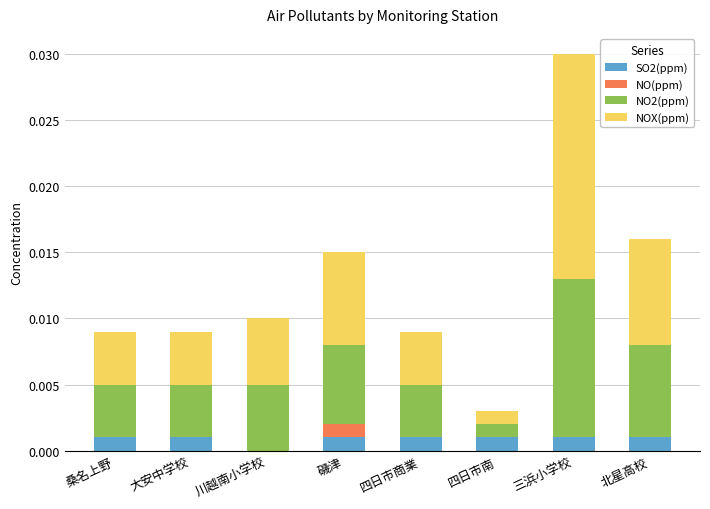

True or false: SO2(ppm) has a value of 0.0 at 川越南小学校.

True